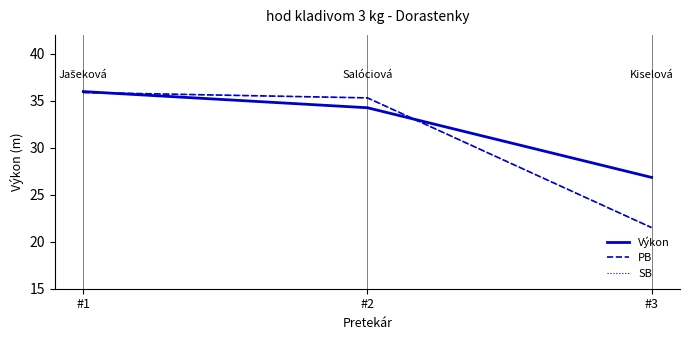

Is this an area chart (filled region under the line)?

No